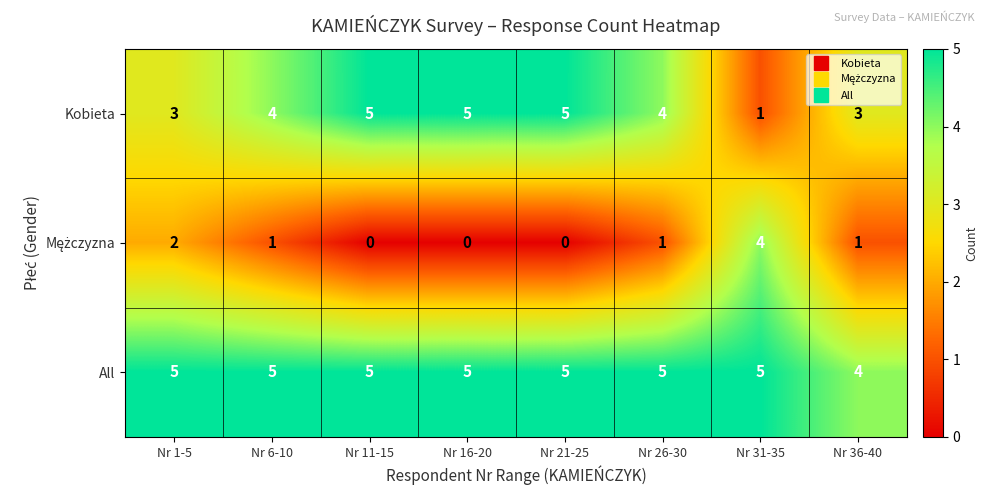

The All series shows 1 at Nr 26-30. True or false?

False